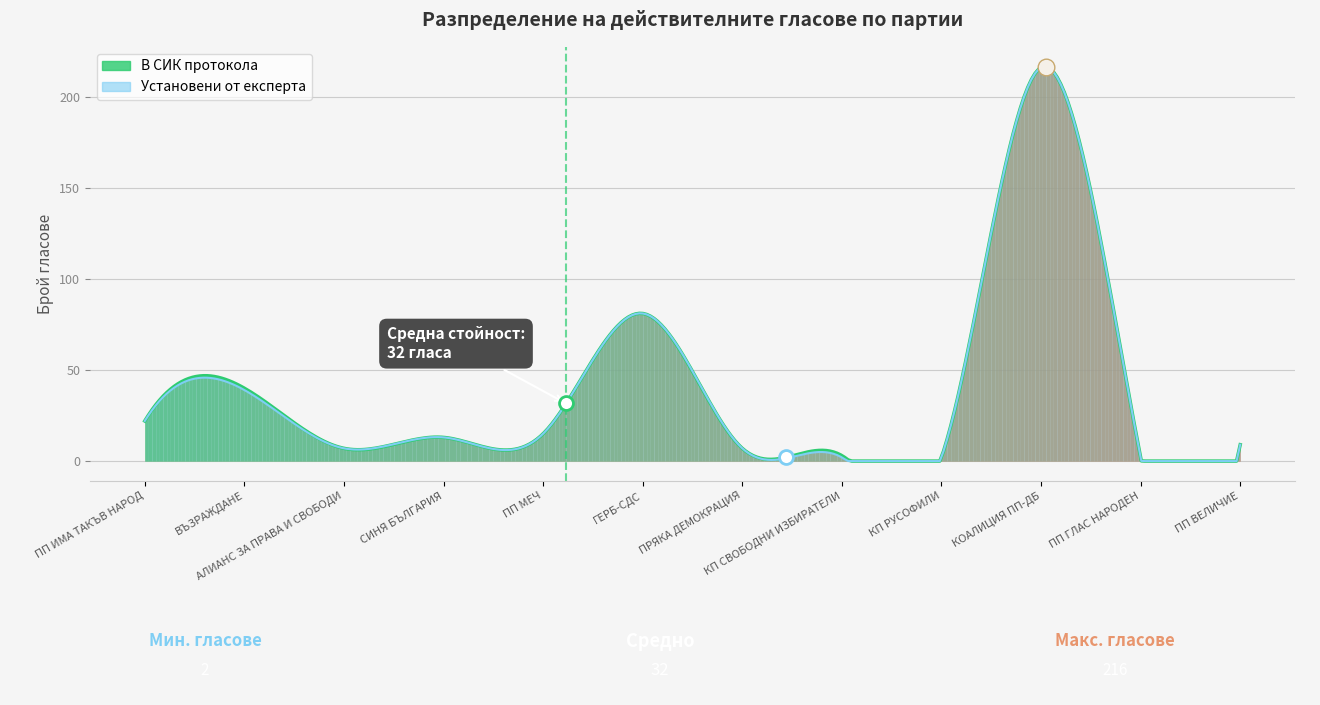

The value of Установени от експерта at КОАЛИЦИЯ ПП-ДБ is 385. True or false?

False